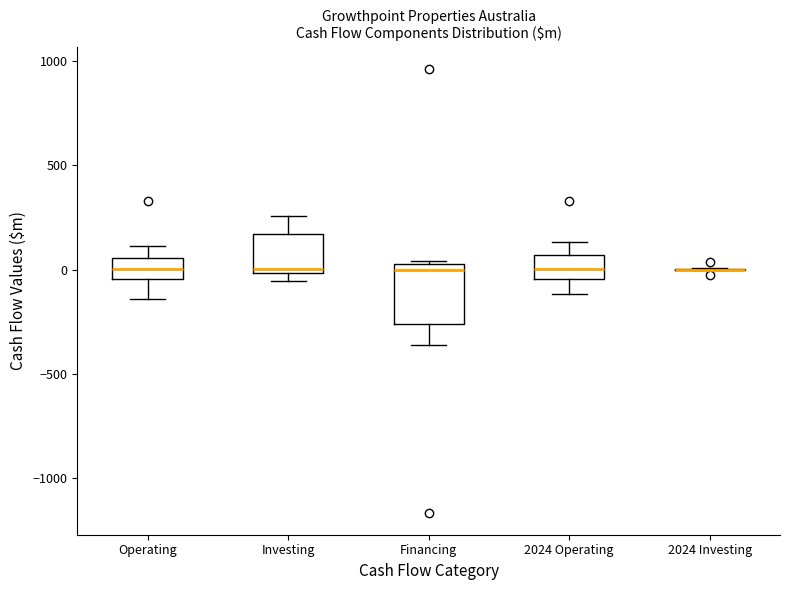

Where does the lower whisker of the box for Operating end on the y-axis? The values are not printed on the chart, so give them approximately, as read against the axis.

-150